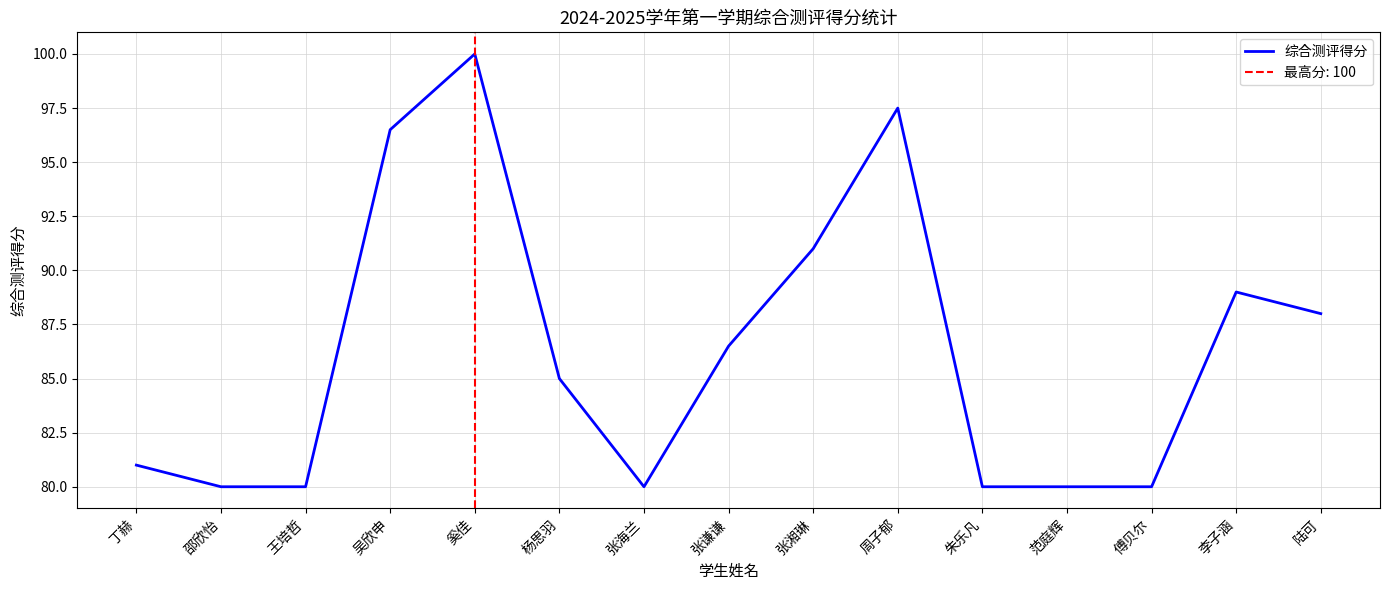

The value at 丁赫 is 81.0. True or false?

True